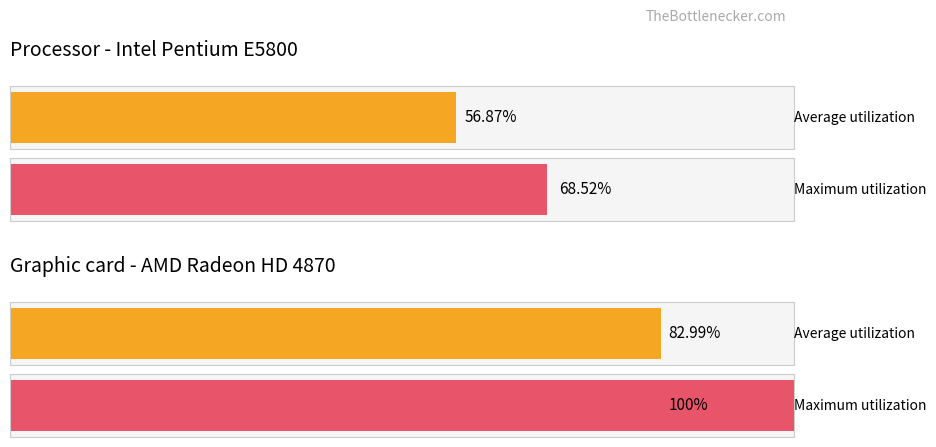

The Average utilization series shows -140.7 at 26. True or false?

False